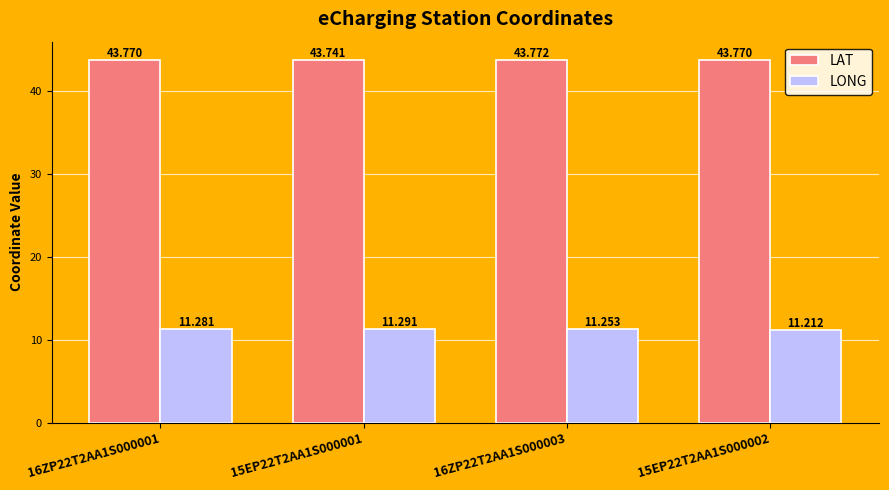

How many bars are there in each group?

2